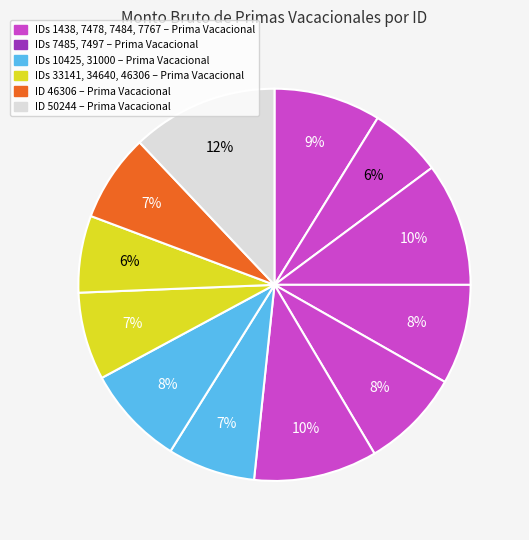

Is there any slice that represents more than half of the pie?

No